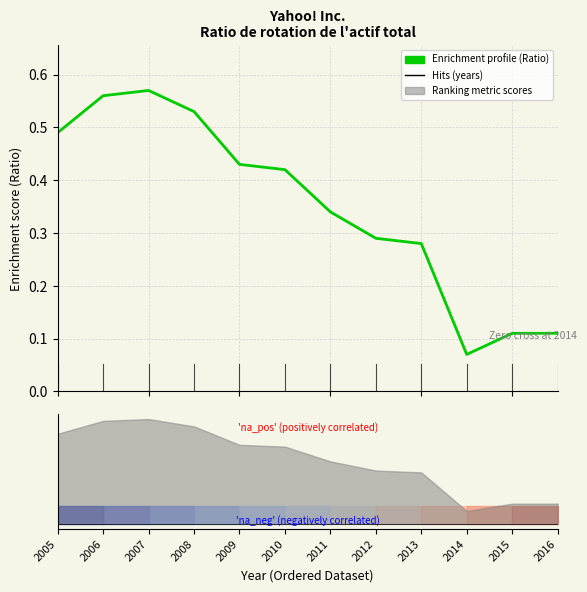

What is the sum of the values at 2007 and 2013?

0.8